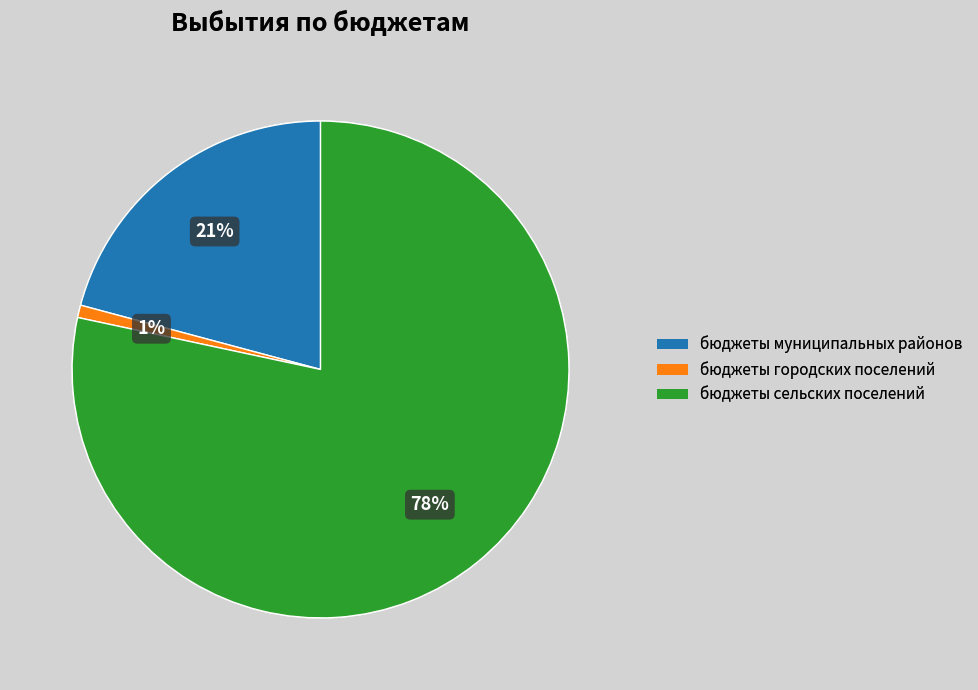

True or false: бюджеты сельских поселений accounts for 78% of the total.

True